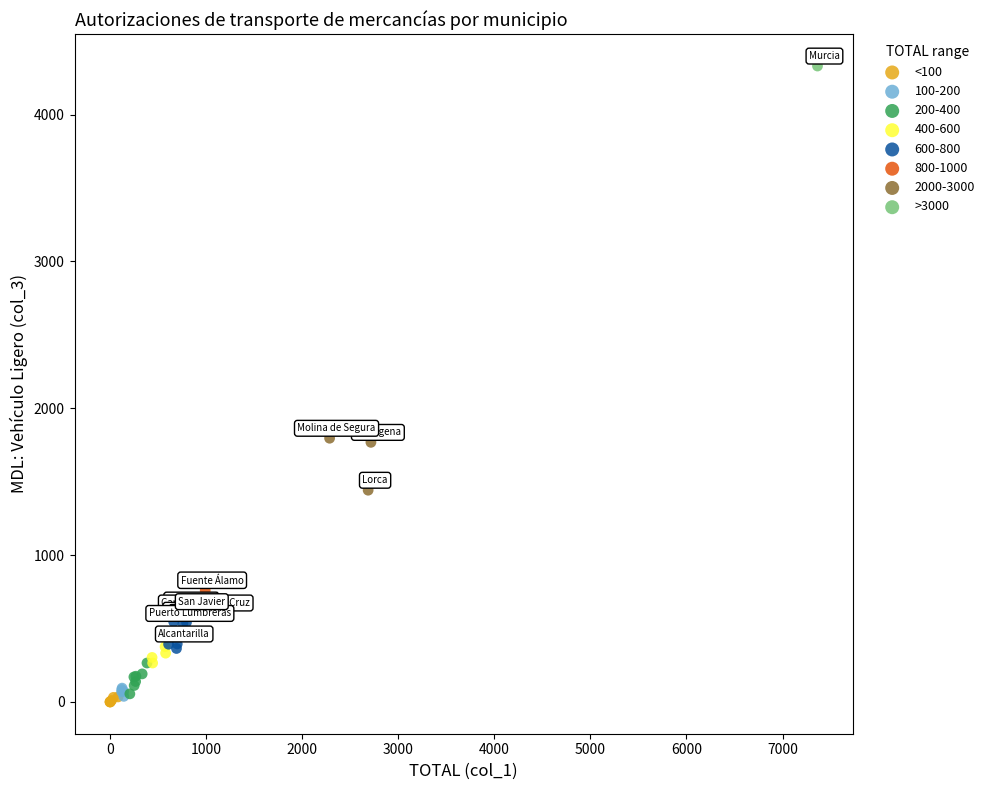

What are all the series names shown in the legend?

<100, 100-200, 200-400, 400-600, 600-800, 800-1000, 2000-3000, >3000